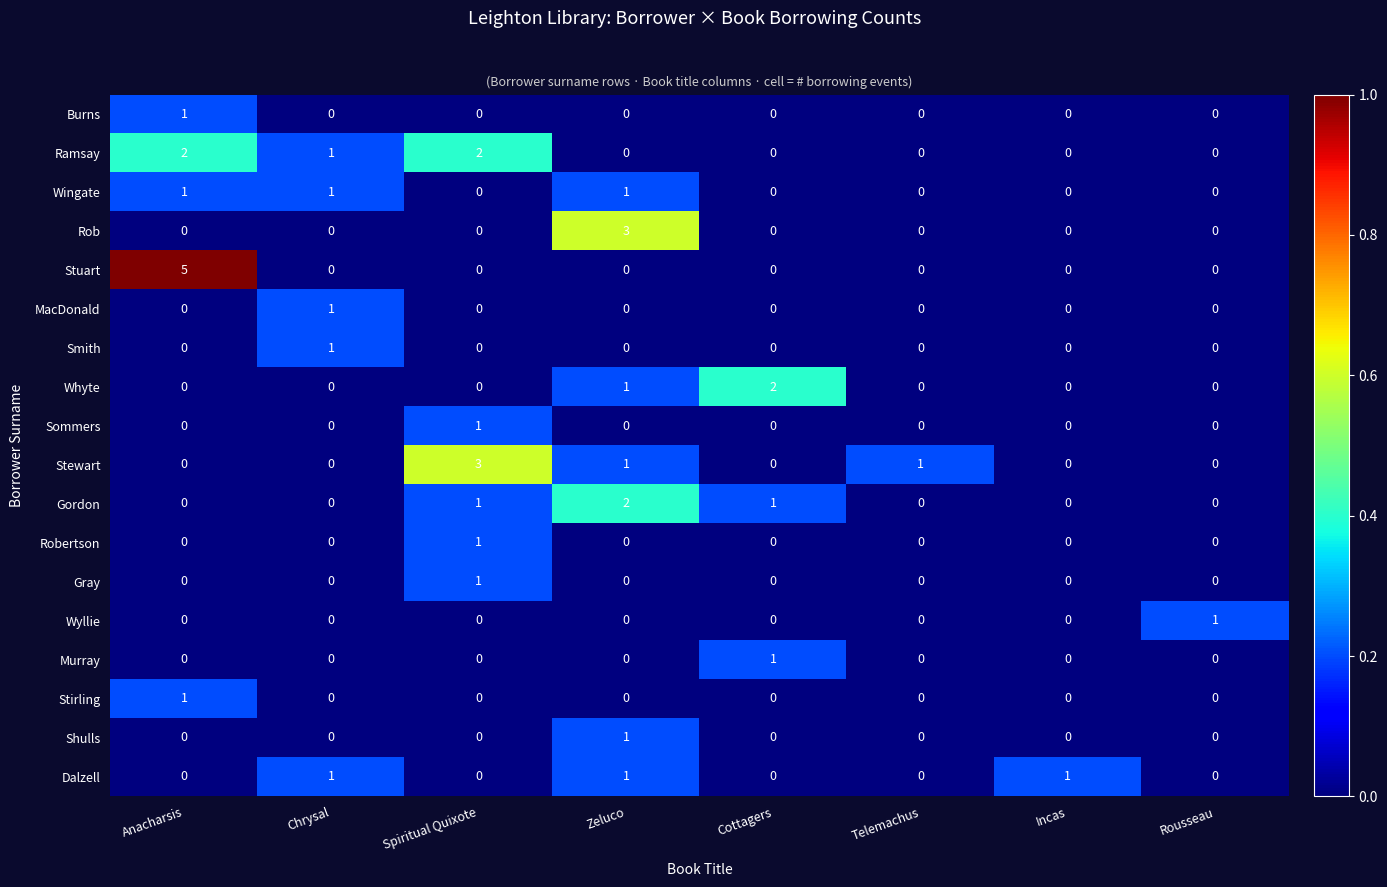

How many values in Stuart are above zero?

1